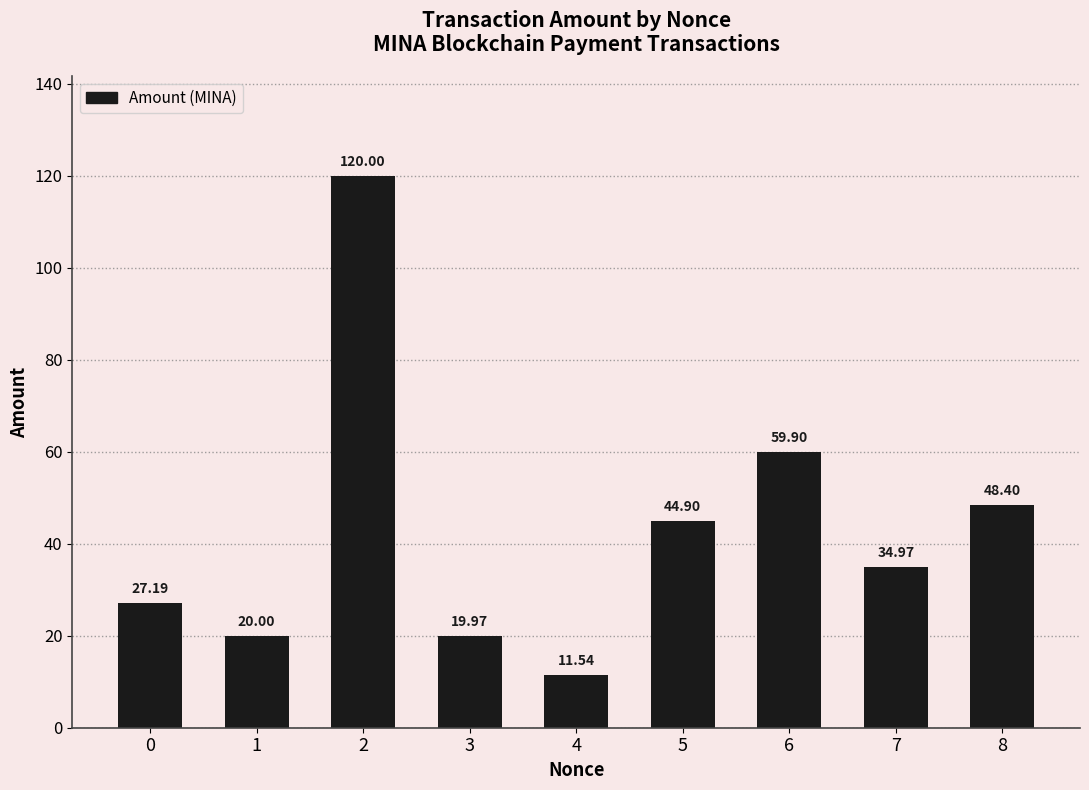

What is the sum of all values?

386.9